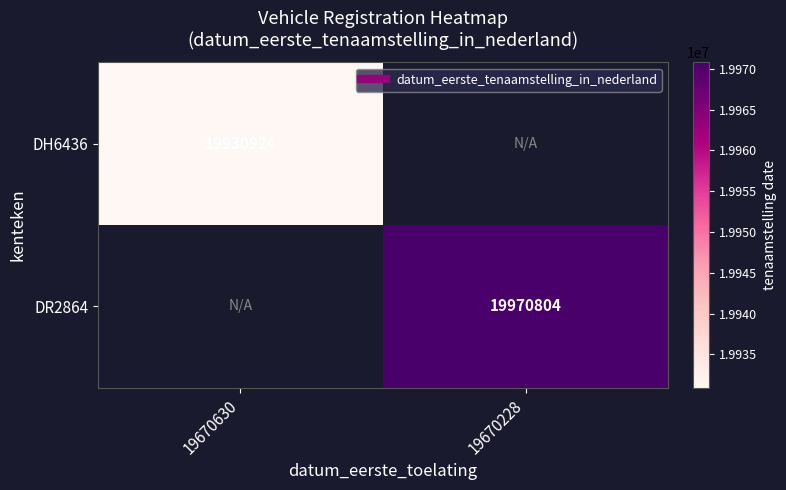

The DR2864 series shows 19970804.0 at 19670228. True or false?

True